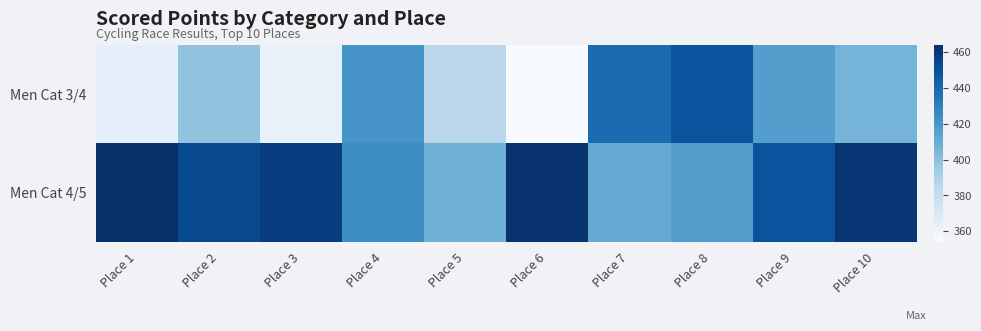

Which label corresponds to the smallest value in the chart?

Place 6